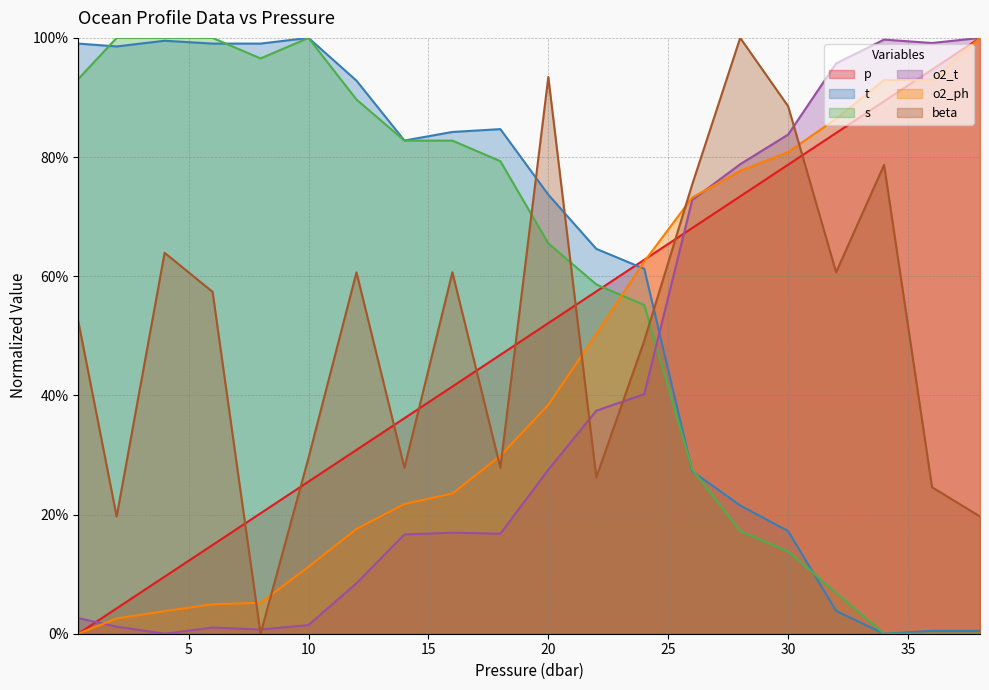

At how many categories does at least one series exceed 0?

20